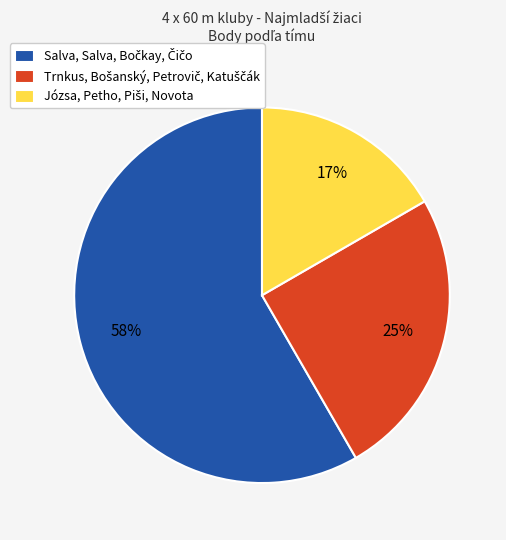

Is there any slice that represents more than half of the pie?

Yes